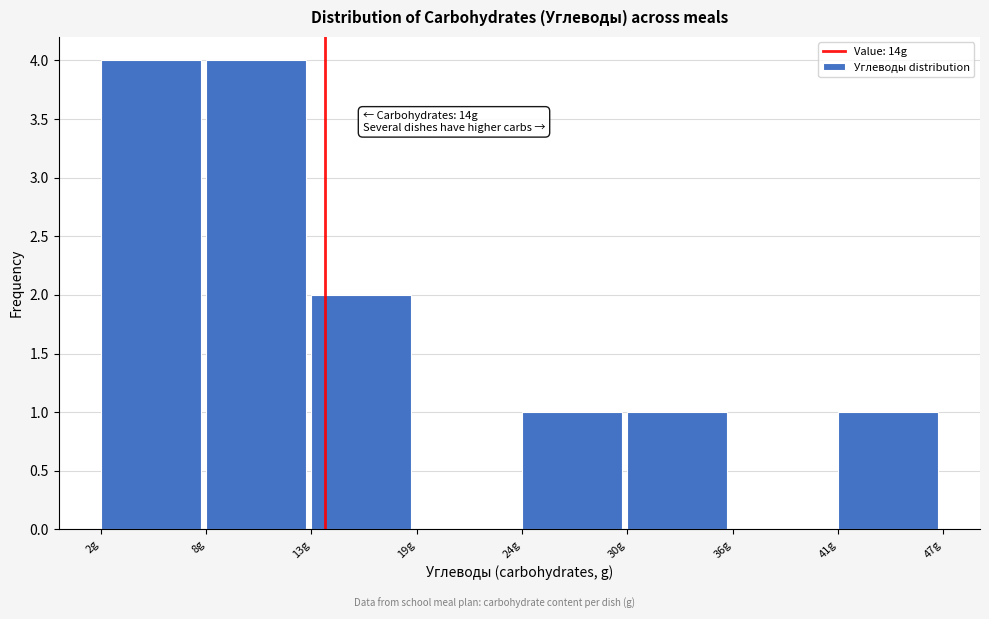

Reading right to left, extract all data points from this chart.

41g=1	36g=0	30g=1	24g=1	19g=0	13g=2	8g=4	2g=4